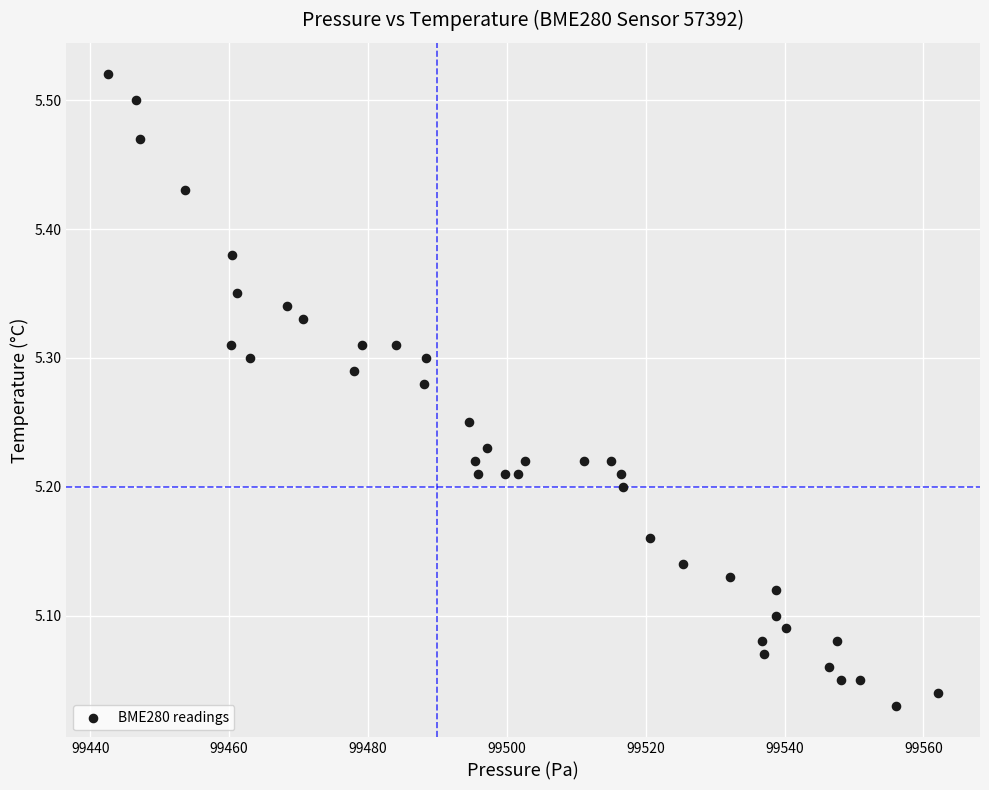

What is the range of Y values (max minus min)?

0.5